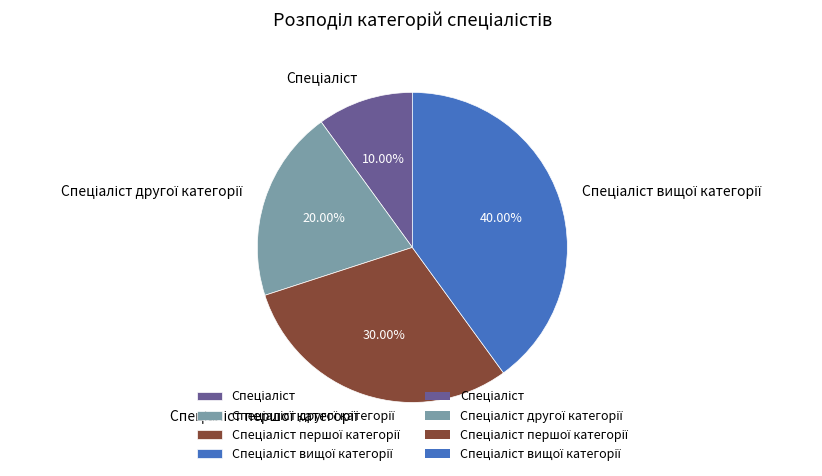

Count the number of slices in the pie.

4